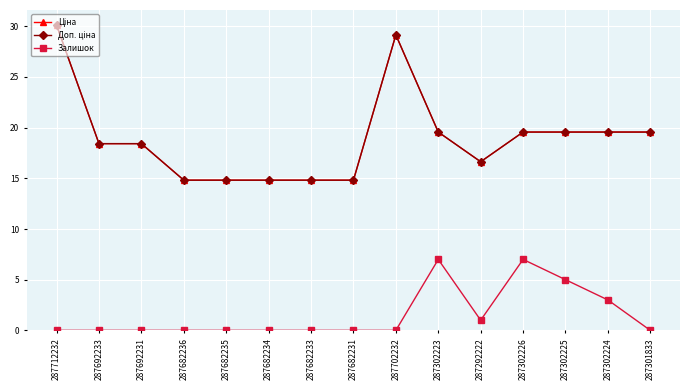

What is the sum of all Доп. ціна values?

284.6